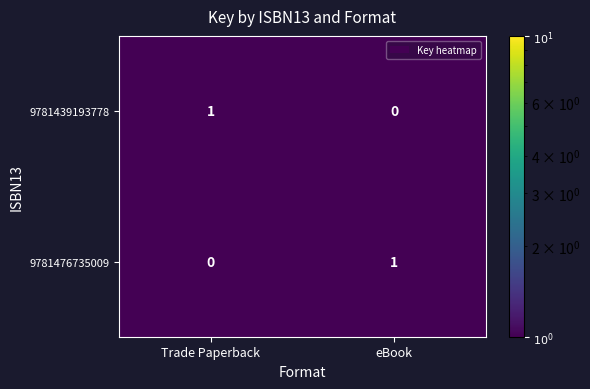

At which label does 9781439193778 reach its minimum?

eBook